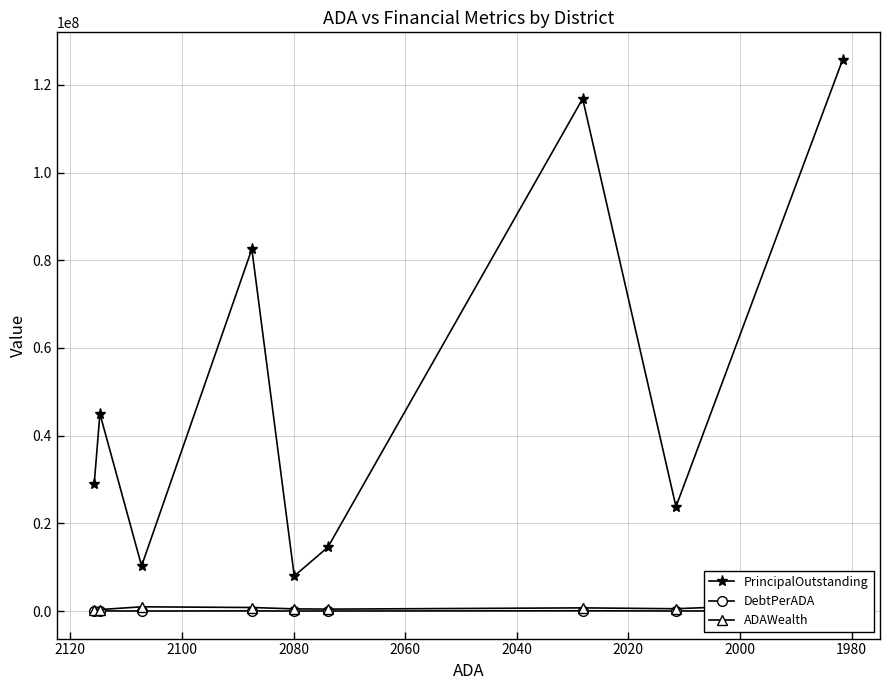

List the series in order of their peak value, lowest first.

DebtPerADA, ADAWealth, PrincipalOutstanding